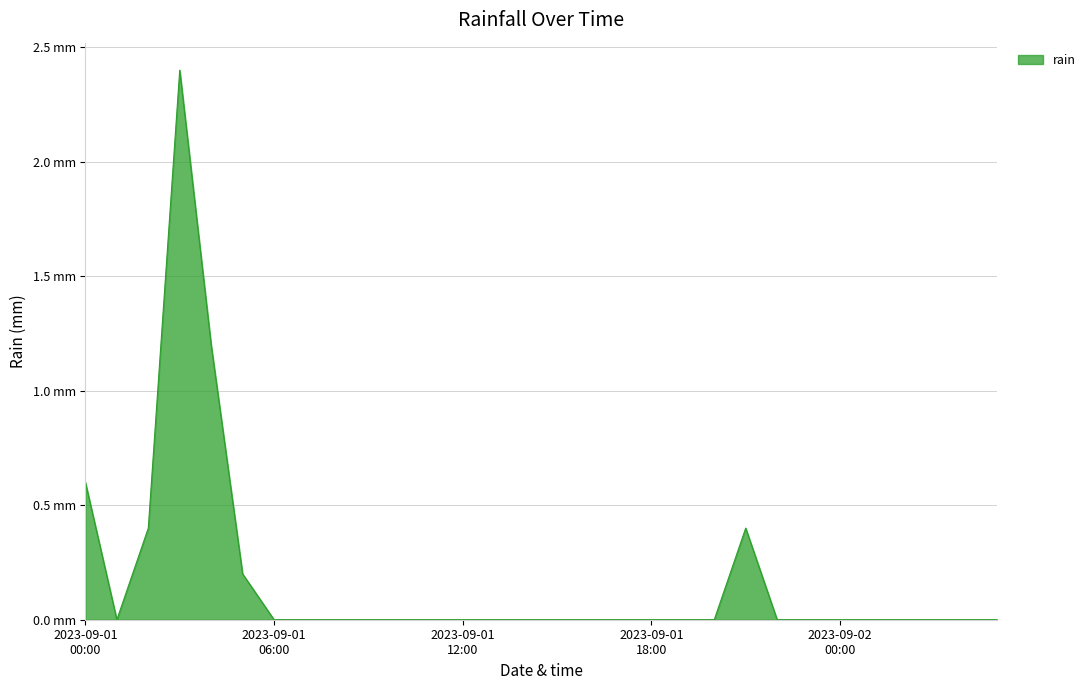

Does the chart have visible grid lines?

Yes